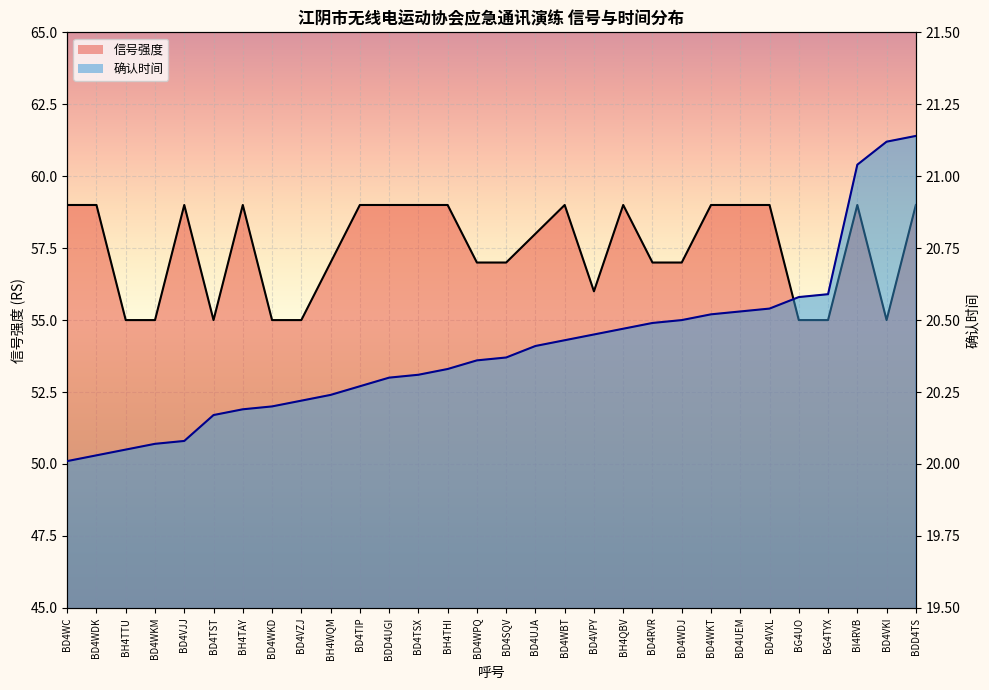

How many interior local valleys does the 信号强度 series have?

3